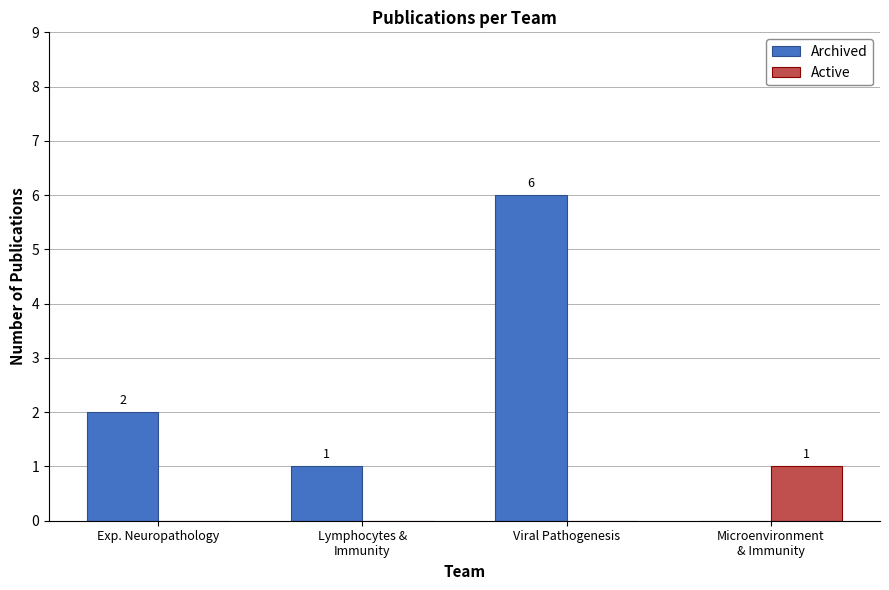

Count the number of data series in this chart.

2